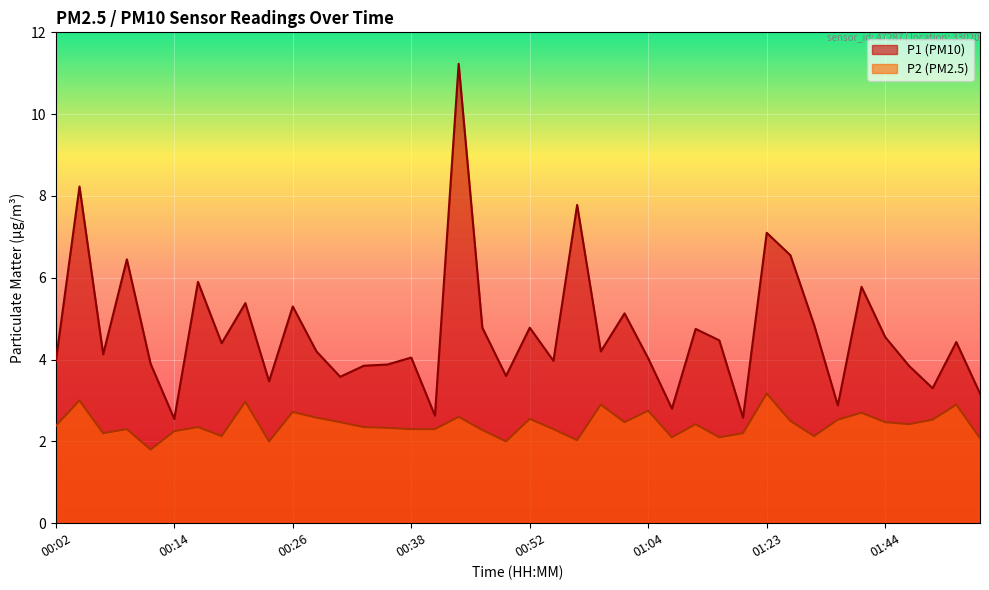

The value of P2 at 01:23 is 3.2. True or false?

True